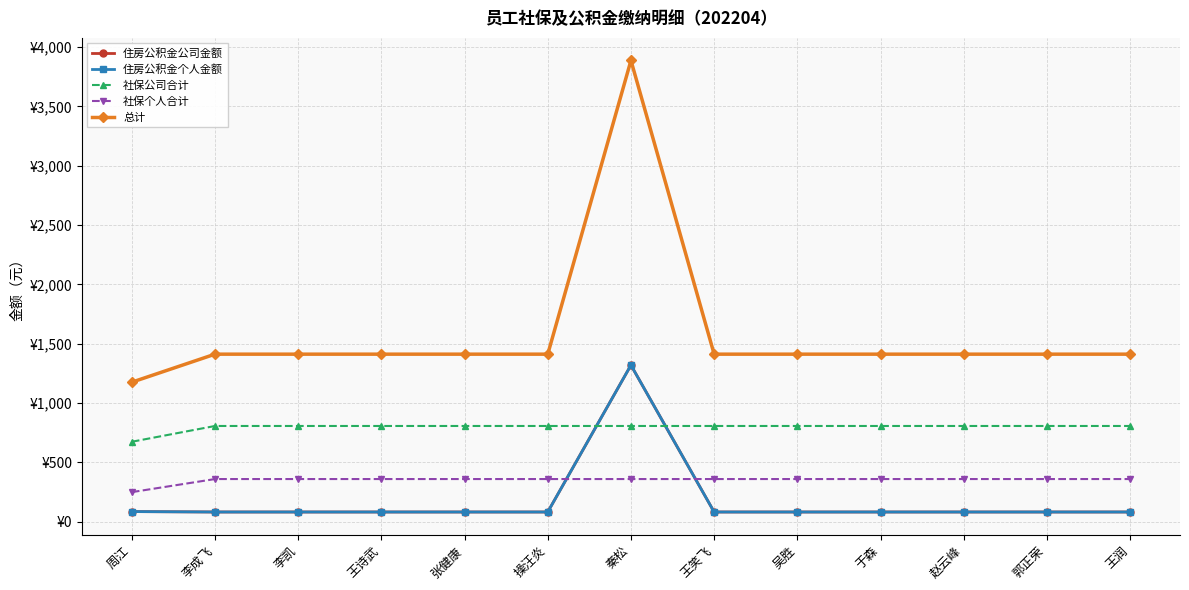

True or false: 住房公积金个人金额 and 社保个人合计 cross at least once.

True